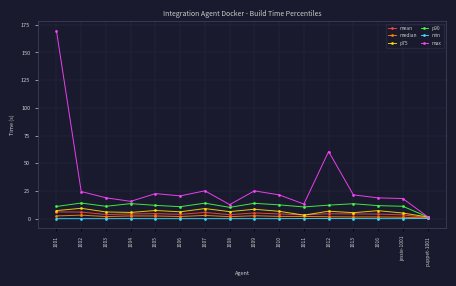

Which series has the largest range (max minus min)?

max